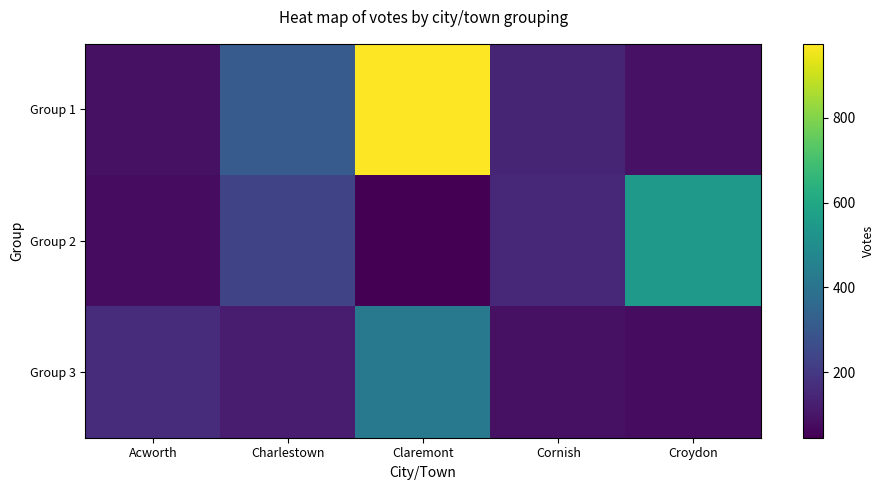

What is the maximum value shown in the chart?

974